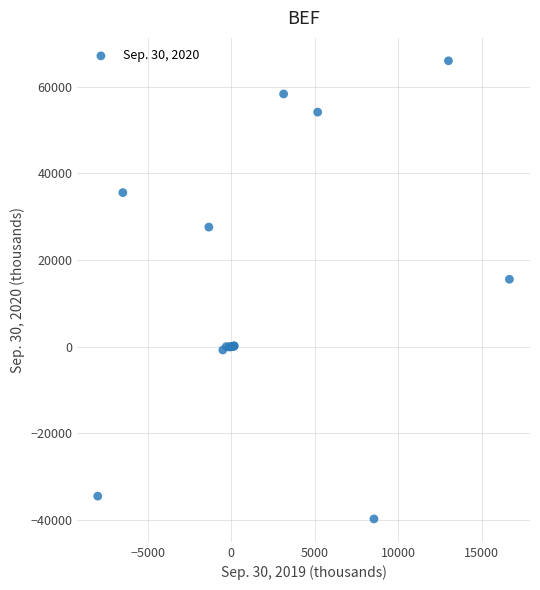

What Y value in the scatter plot is closest to 13118?

15566